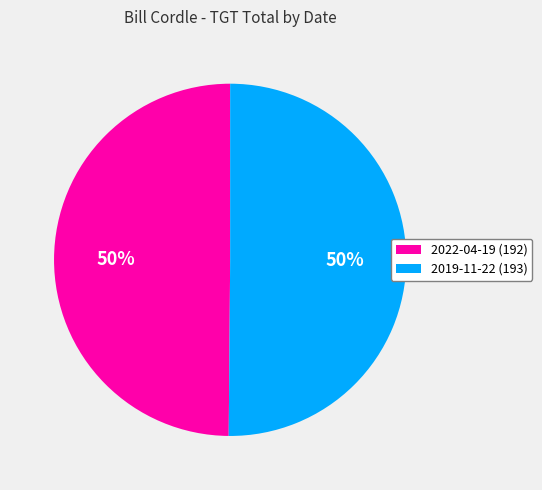

What is the ratio of the value at 2022-04-19 (192) to the value at 2019-11-22 (193)?

1.0